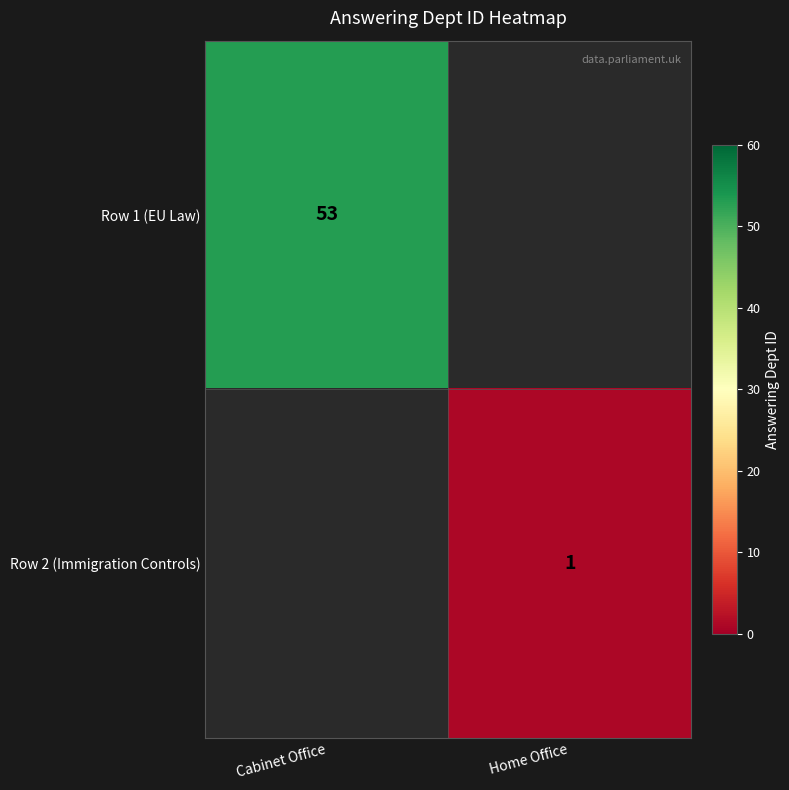

Which label corresponds to the largest value in the chart?

Cabinet Office